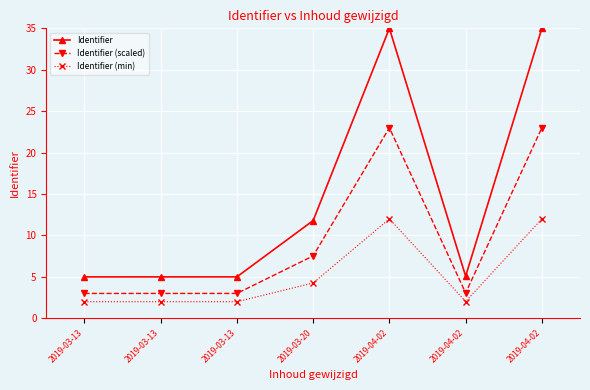

What is the maximum value for Identifier?

35.0